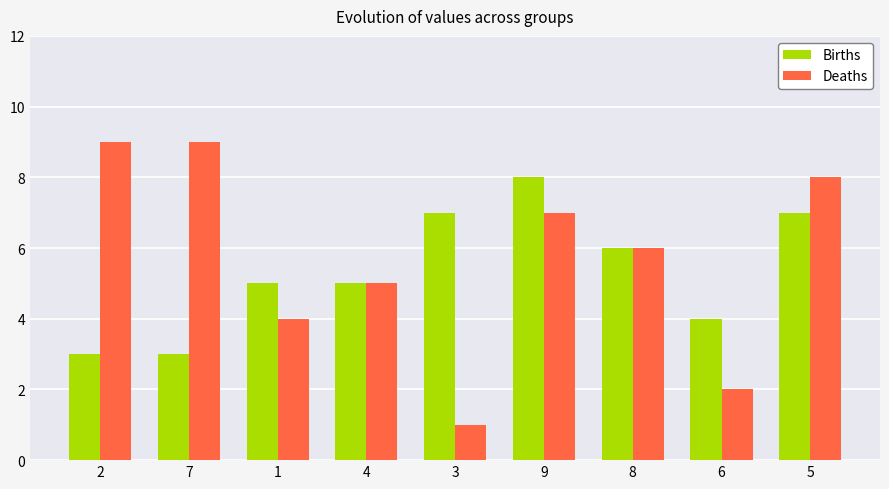

At which label is Deaths closest to 5?

4